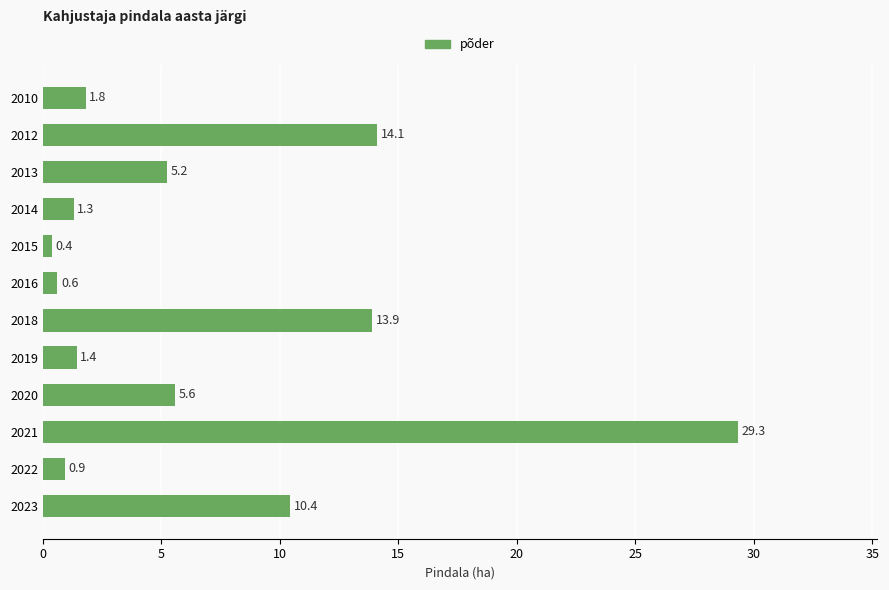

Rank the categories by value from highest to lowest.

2021, 2012, 2018, 2023, 2020, 2013, 2010, 2019, 2014, 2022, 2016, 2015